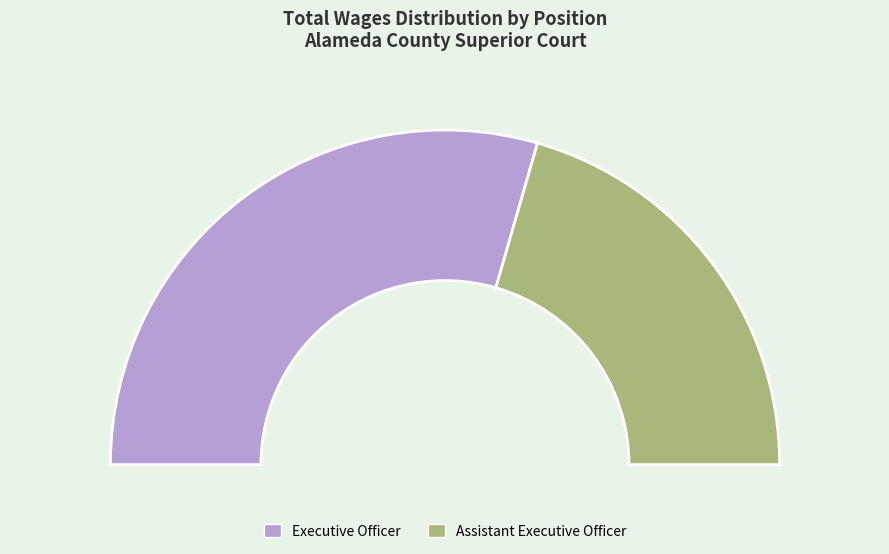

Is there a majority slice in this chart?

Yes